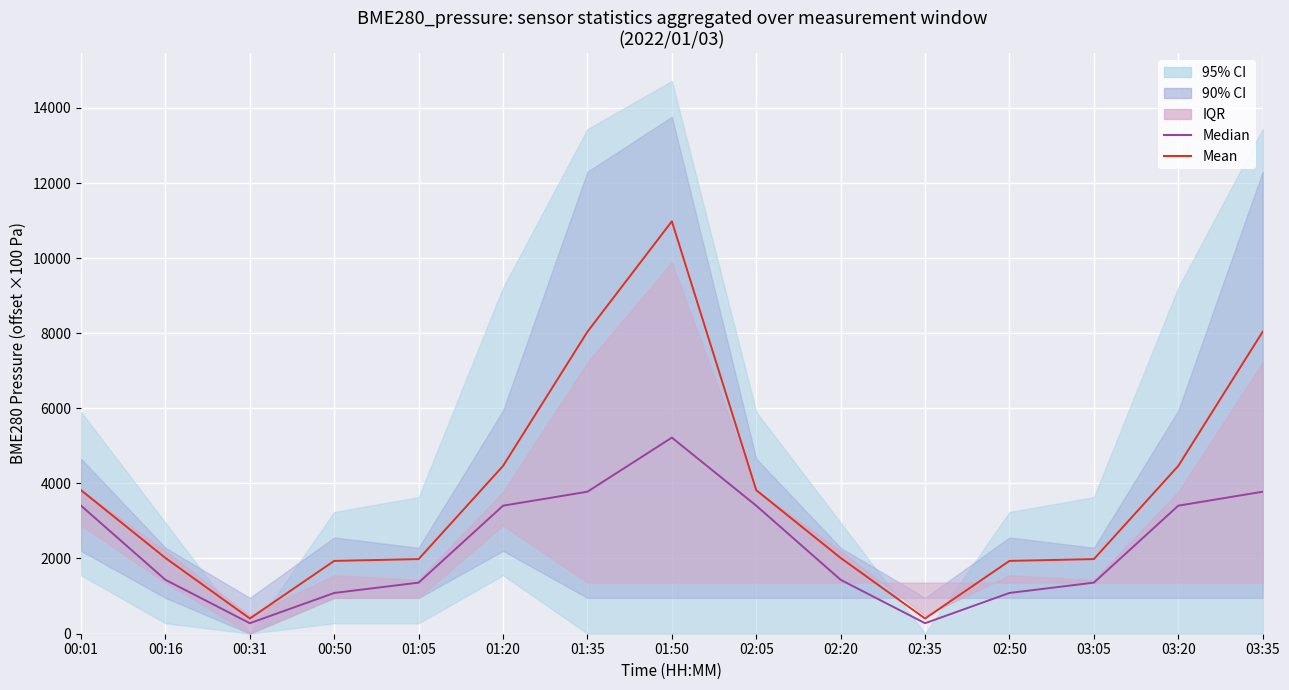

Is the value of Median at 00:50 greater than the value of Mean at 02:50?

No